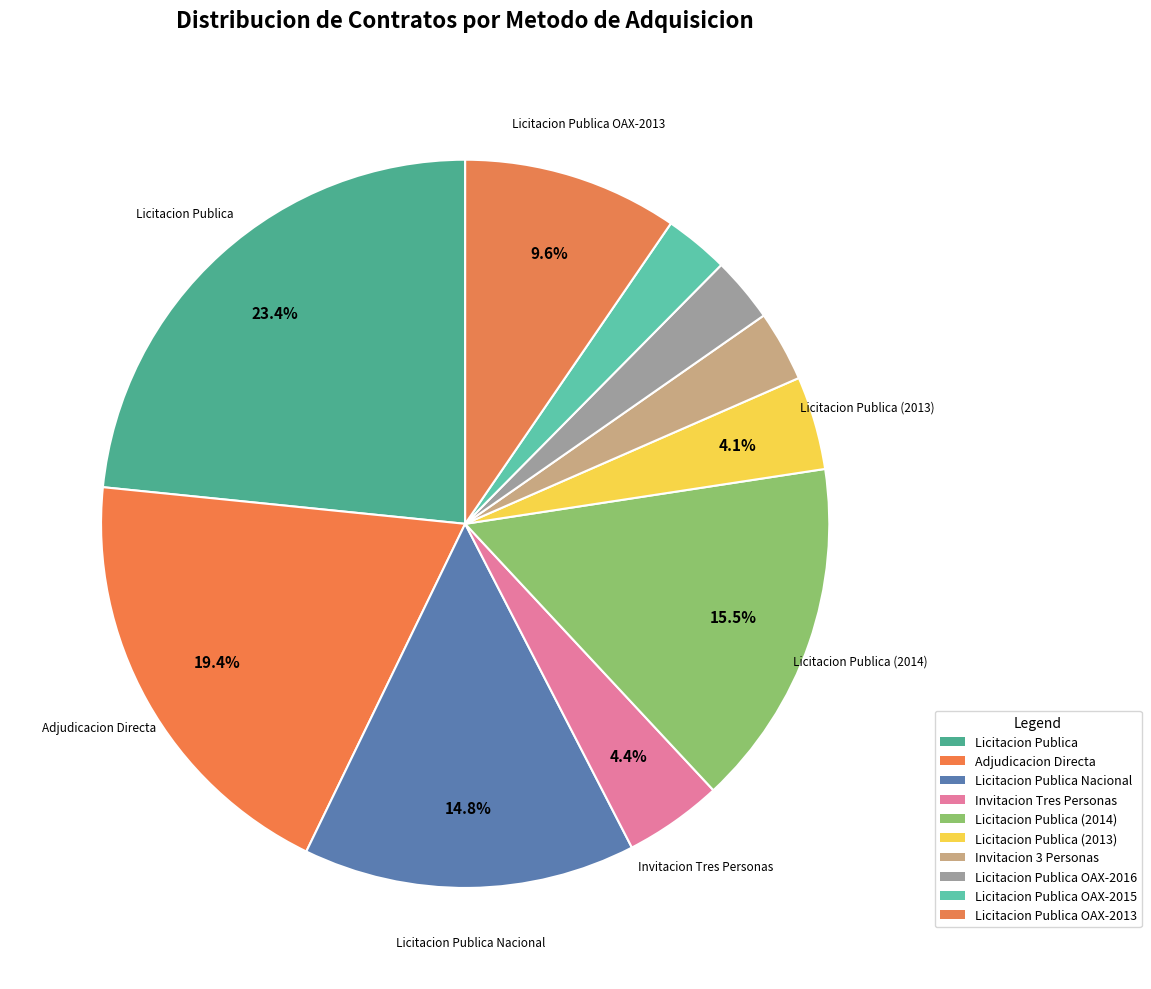

How many segments does this pie chart have?

10